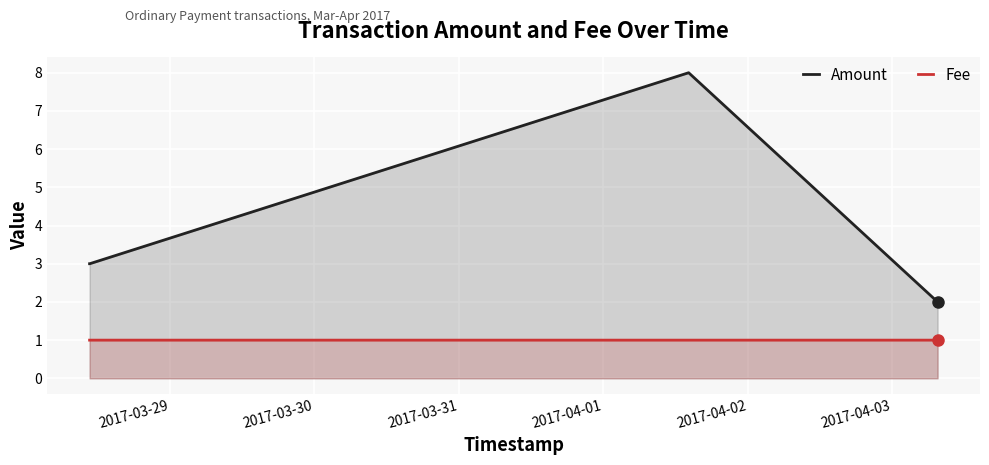

The value of Amount at 2017-04-01 is 3.9. True or false?

False